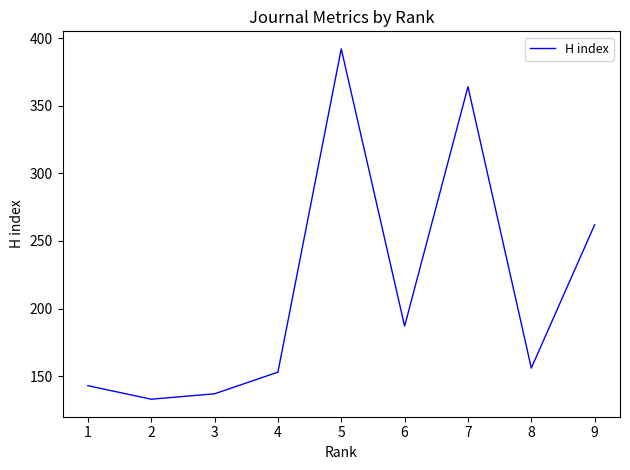

List the labels in order of value, smallest first.

2, 3, 1, 4, 8, 6, 9, 7, 5